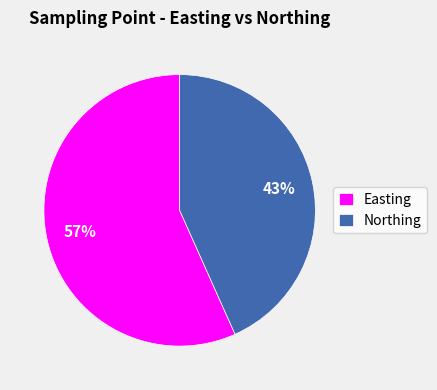

Rank the categories by value from lowest to highest.

Northing, Easting